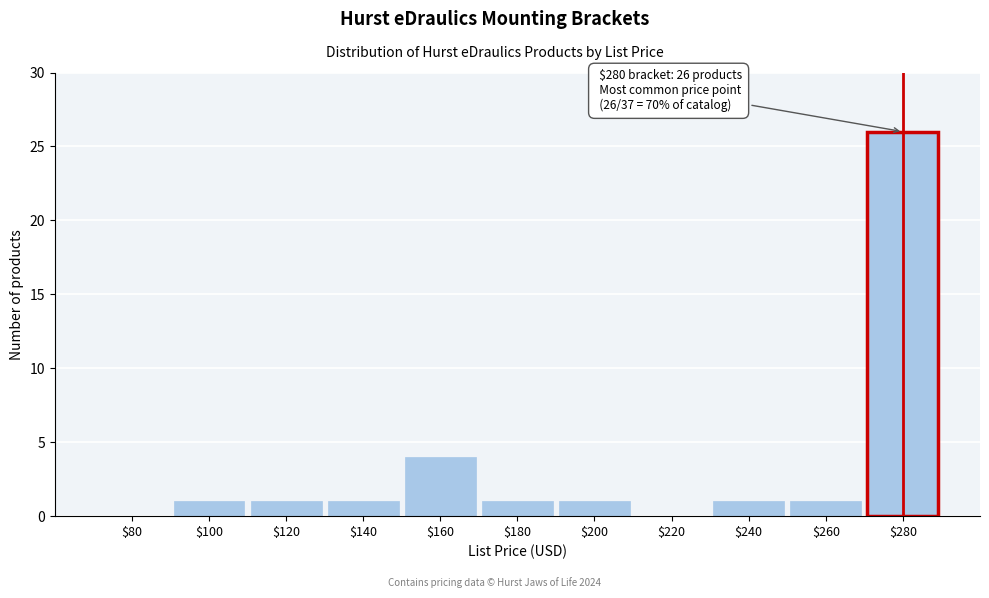

What is the maximum value shown in the chart?

26